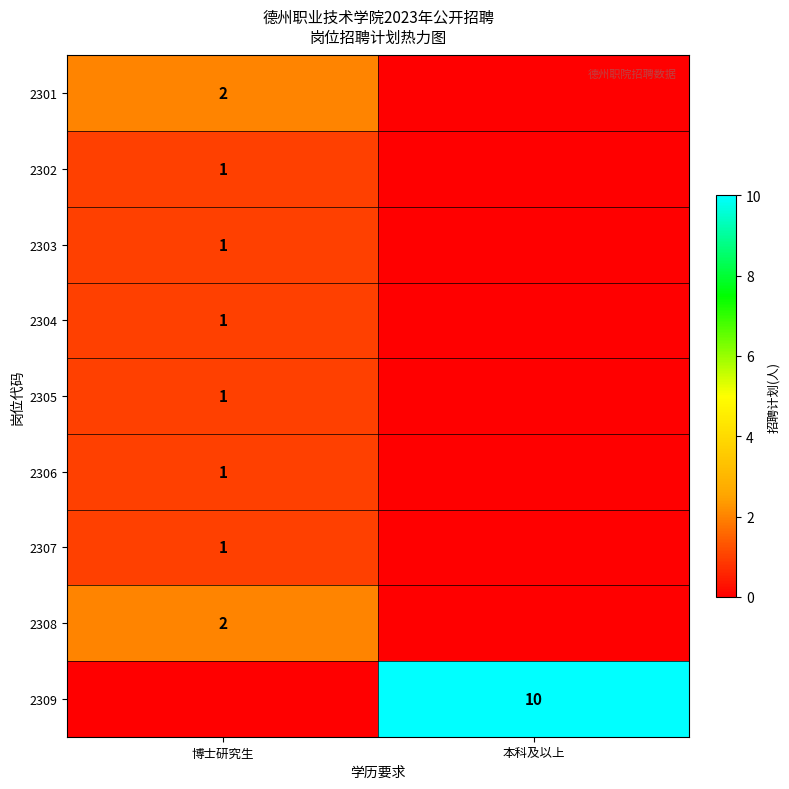

The 2301 series shows 0 at 博士研究生. True or false?

False